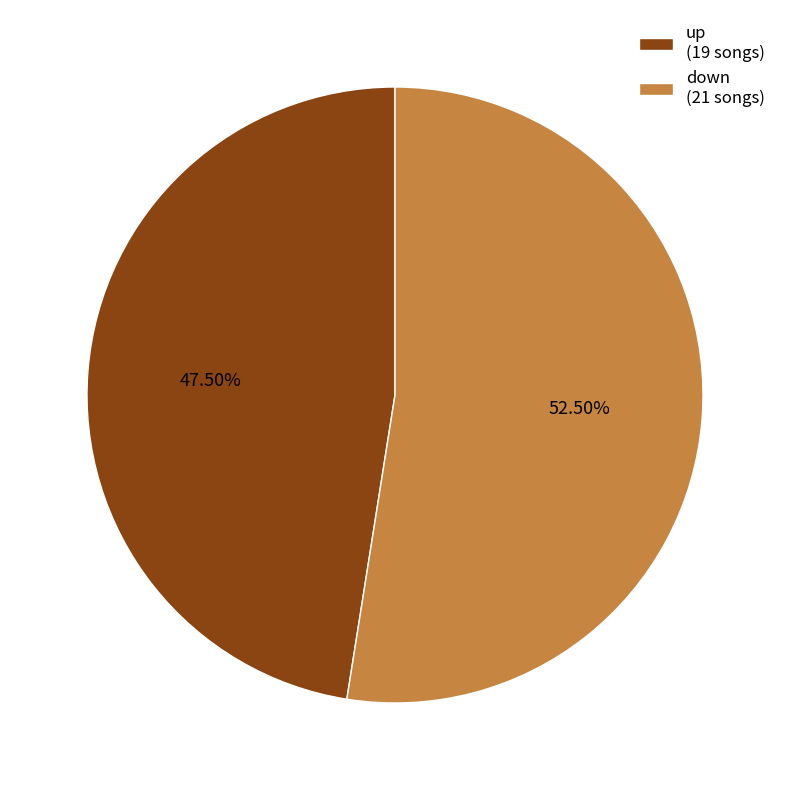

Combined, do up and down account for over 50%?

Yes